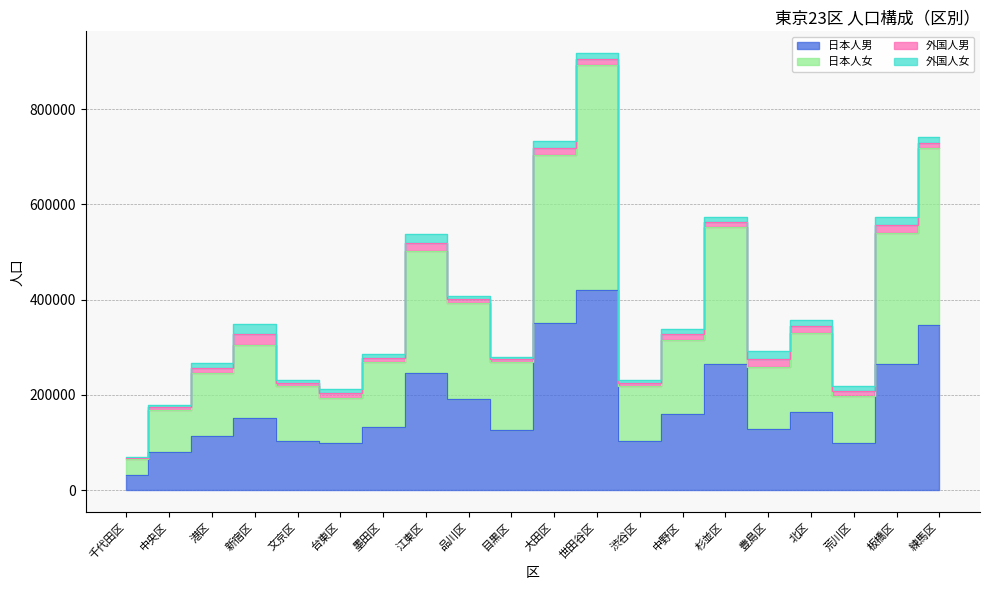

Where is the first local maximum for 日本人男?

新宿区